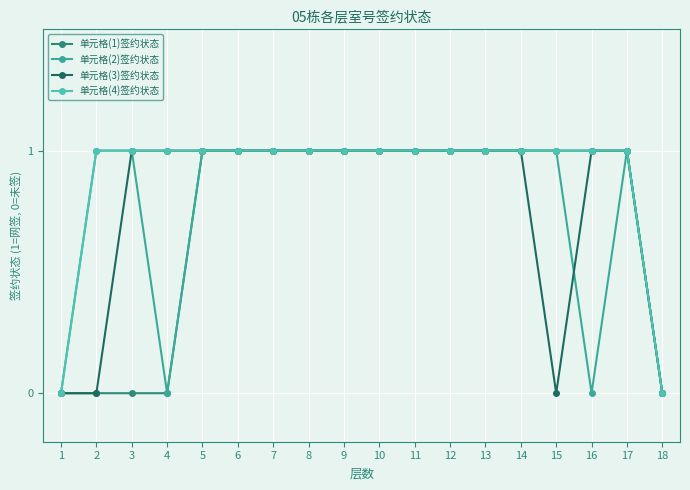

Count the number of categories in the chart.

18